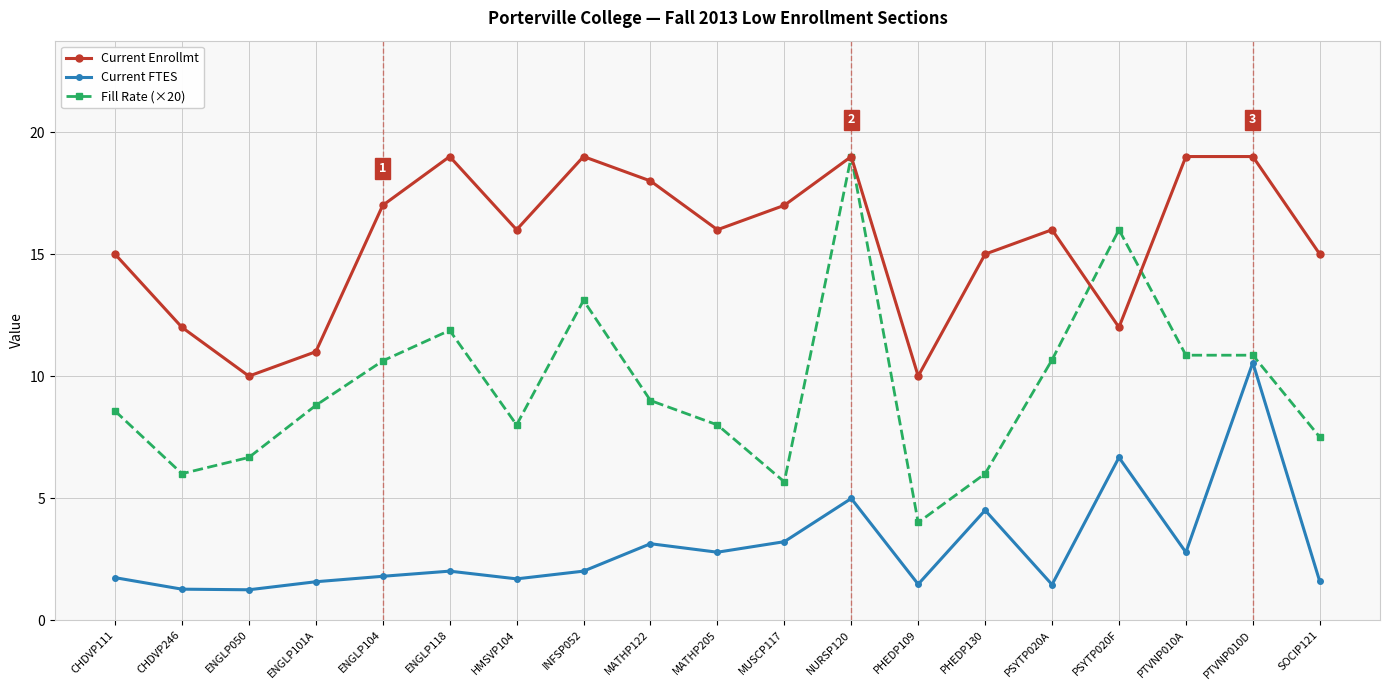

Which series changed the most between HMSVP104 and MATHP122?

Current Enrollmt